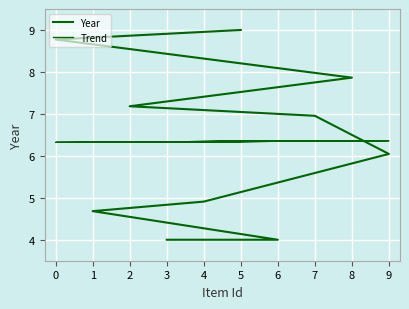

What is the value of the Year point at the 7th from the left?

7.2